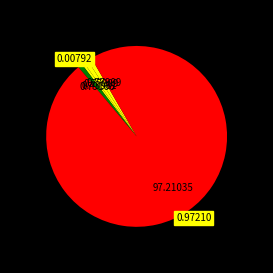

Count the number of slices in the pie.

5